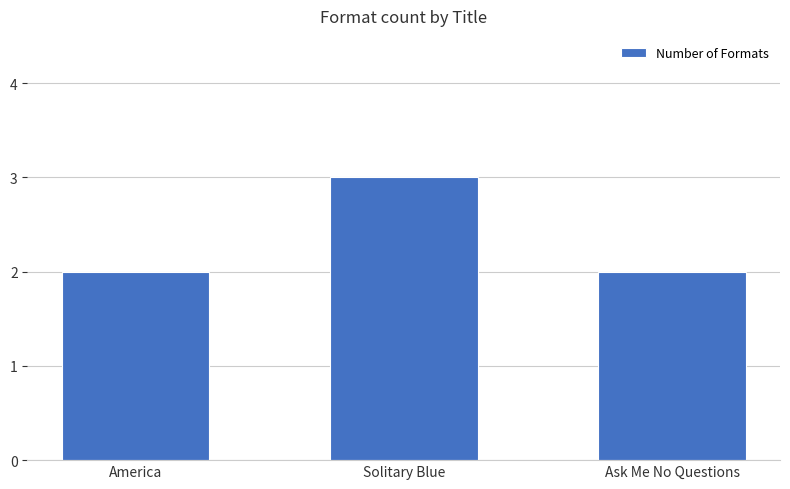

What is the maximum value shown in the chart?

3